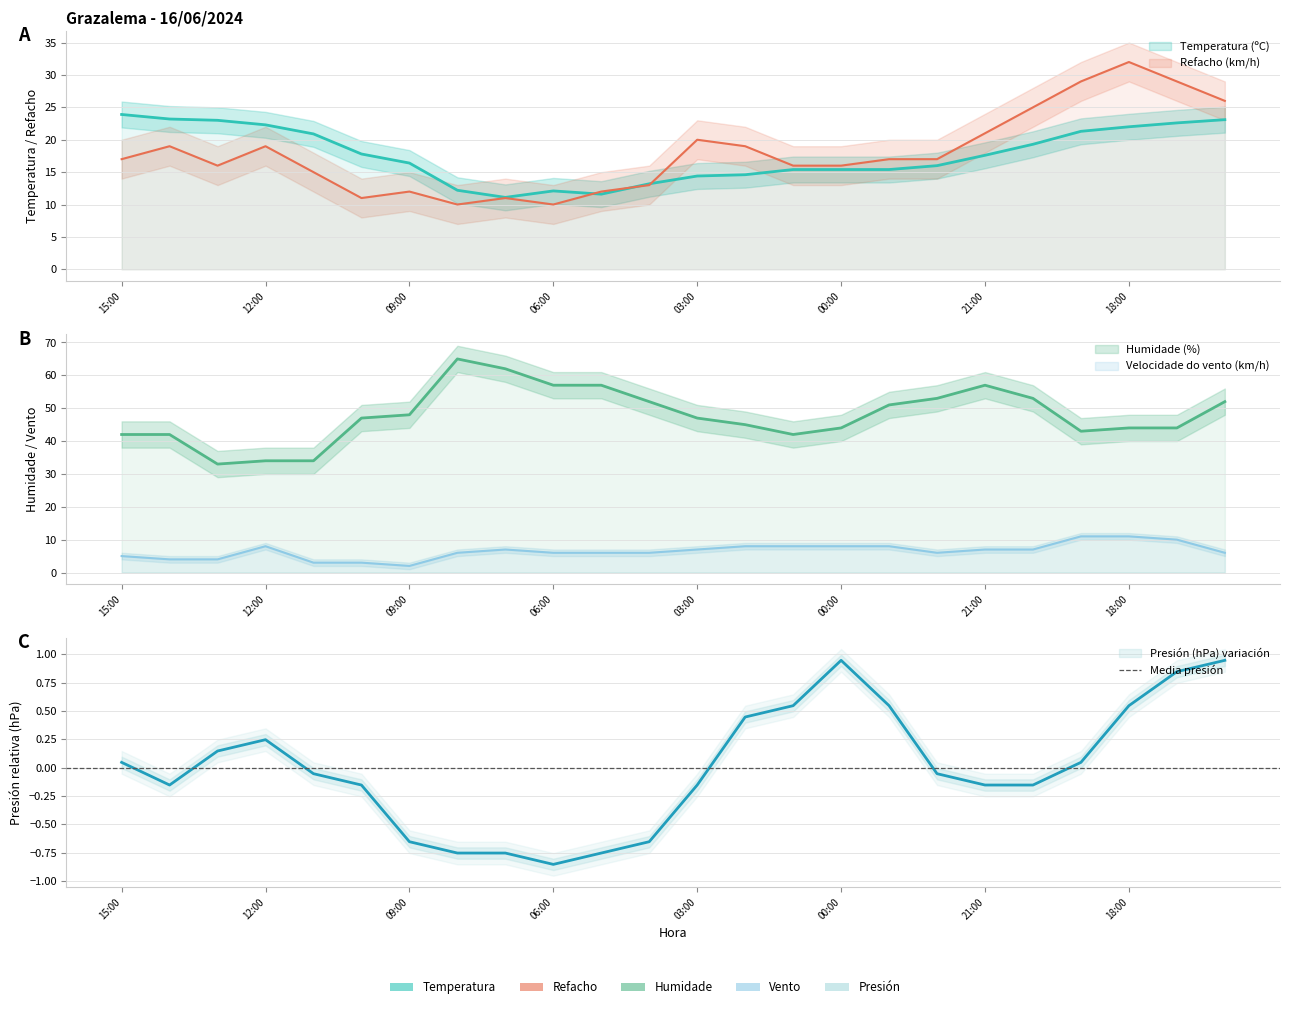

Reading left to right, what are all the values shown in this chart?

Temperatura (ºC): 15:00=23.9	14:00=23.2	13:00=23.0	12:00=22.3	11:00=20.9	10:00=17.8	09:00=16.4	08:00=12.2	07:00=11.1	06:00=12.1	05:00=11.6	04:00=13.2	03:00=14.4	02:00=14.6	01:00=15.4	00:00=15.4	23:00=15.4	22:00=16.0	21:00=17.6	20:00=19.3	19:00=21.3	18:00=22.0	17:00=22.6	16:00=23.1
Velocidade do vento (km/h): 15:00=5.0	14:00=4.0	13:00=4.0	12:00=8.0	11:00=3.0	10:00=3.0	09:00=2.0	08:00=6.0	07:00=7.0	06:00=6.0	05:00=6.0	04:00=6.0	03:00=7.0	02:00=8.0	01:00=8.0	00:00=8.0	23:00=8.0	22:00=6.0	21:00=7.0	20:00=7.0	19:00=11.0	18:00=11.0	17:00=10.0	16:00=6.0
Humidade (%): 15:00=42.0	14:00=42.0	13:00=33.0	12:00=34.0	11:00=34.0	10:00=47.0	09:00=48.0	08:00=65.0	07:00=62.0	06:00=57.0	05:00=57.0	04:00=52.0	03:00=47.0	02:00=45.0	01:00=42.0	00:00=44.0	23:00=51.0	22:00=53.0	21:00=57.0	20:00=53.0	19:00=43.0	18:00=44.0	17:00=44.0	16:00=52.0
Presión (hPa): 15:00=0.0	14:00=-0.2	13:00=0.1	12:00=0.2	11:00=-0.1	10:00=-0.2	09:00=-0.7	08:00=-0.8	07:00=-0.8	06:00=-0.9	05:00=-0.8	04:00=-0.7	03:00=-0.2	02:00=0.4	01:00=0.5	00:00=0.9	23:00=0.5	22:00=-0.1	21:00=-0.2	20:00=-0.2	19:00=0.0	18:00=0.5	17:00=0.8	16:00=0.9
Refacho (km/h): 15:00=17.0	14:00=19.0	13:00=16.0	12:00=19.0	11:00=15.0	10:00=11.0	09:00=12.0	08:00=10.0	07:00=11.0	06:00=10.0	05:00=12.0	04:00=13.0	03:00=20.0	02:00=19.0	01:00=16.0	00:00=16.0	23:00=17.0	22:00=17.0	21:00=21.0	20:00=25.0	19:00=29.0	18:00=32.0	17:00=29.0	16:00=26.0